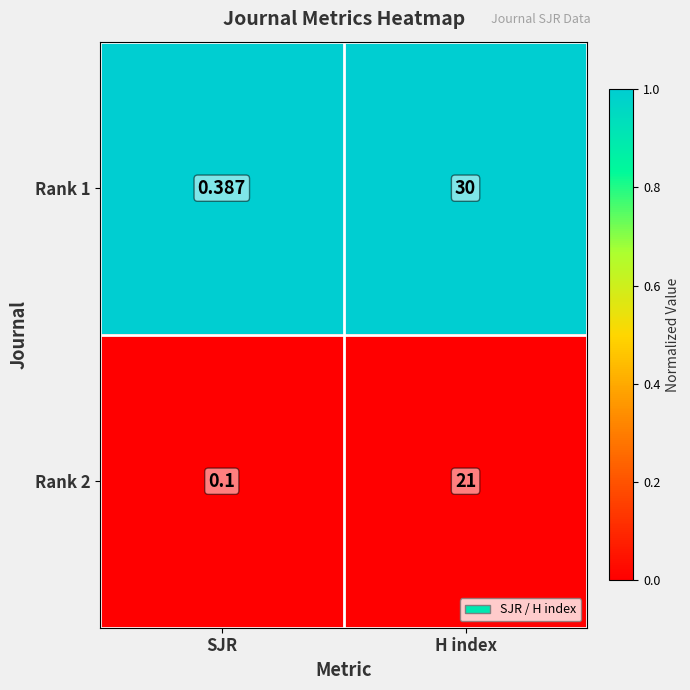

At which category is the sum across all series the highest?

H index